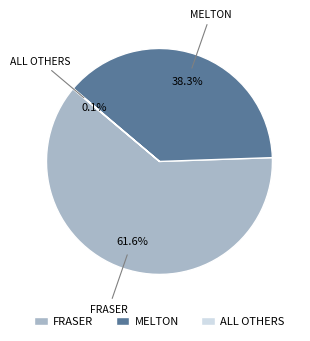

Which category has the biggest portion of the pie?

FRASER